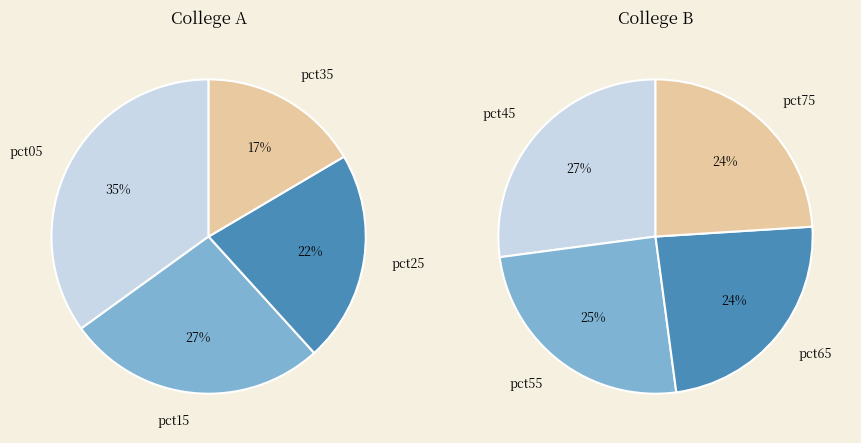

Is there a majority slice in this chart?

No